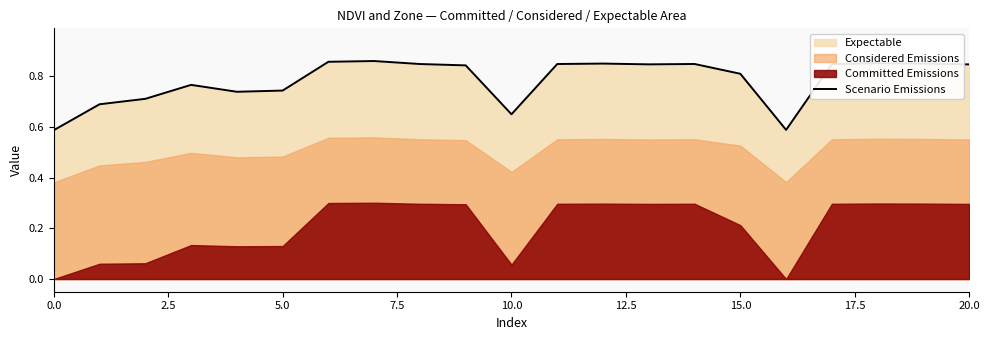

True or false: Scenario Emissions has a value of 0.4 at 10.0.

False